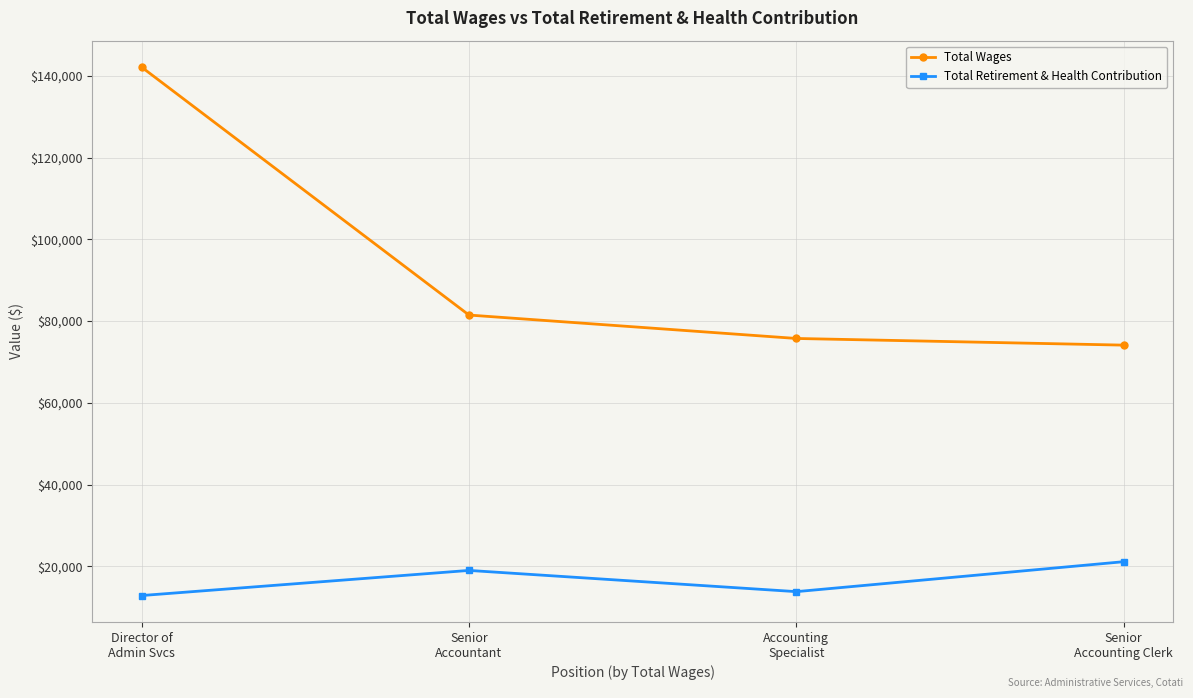

What is the spread (max minus min) of values at Senior
Accountant?

62462